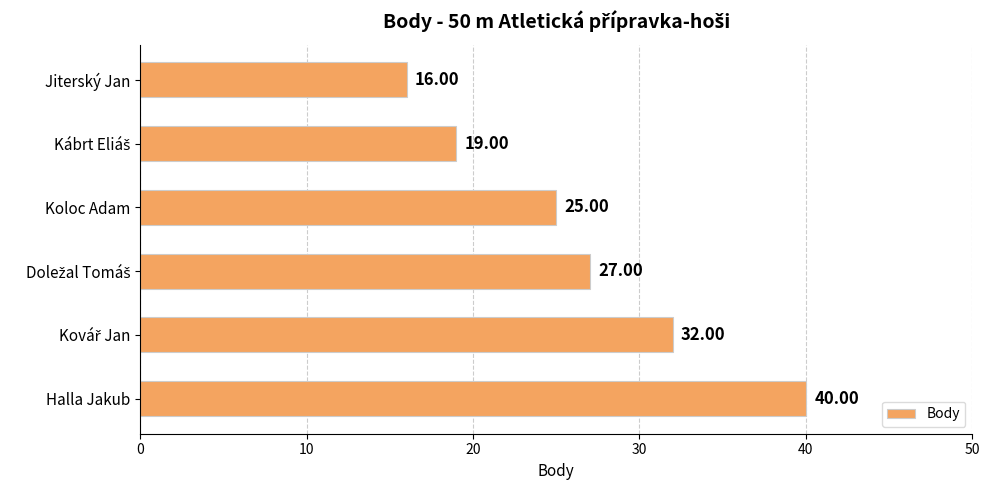

At which category does the chart reach its peak across all series?

Halla Jakub